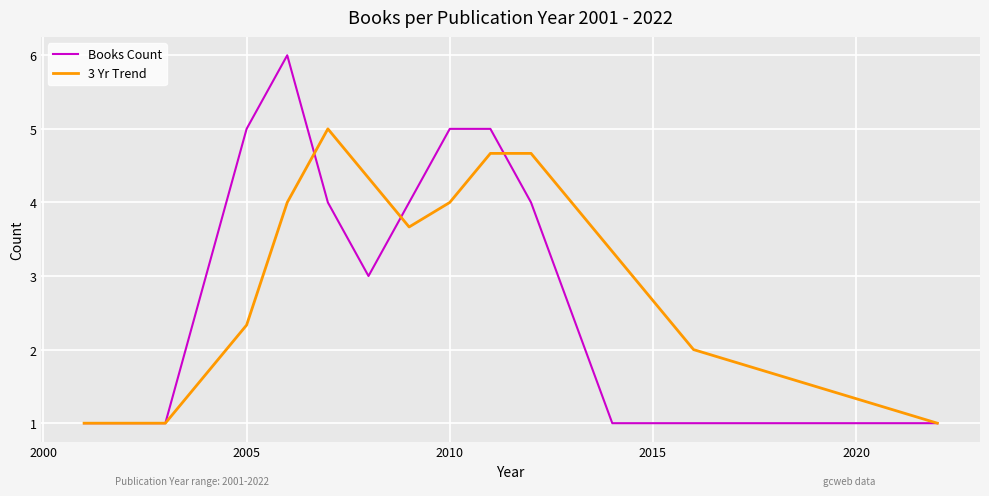

What is the maximum value for 3 Yr Trend?

5.0